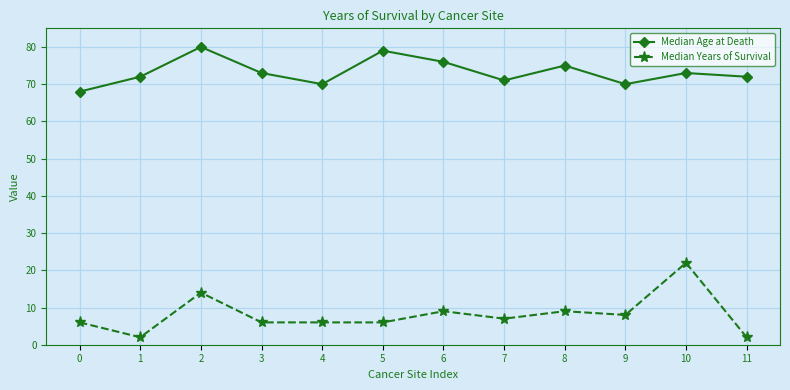

What is the spread (max minus min) of values at 2?

66